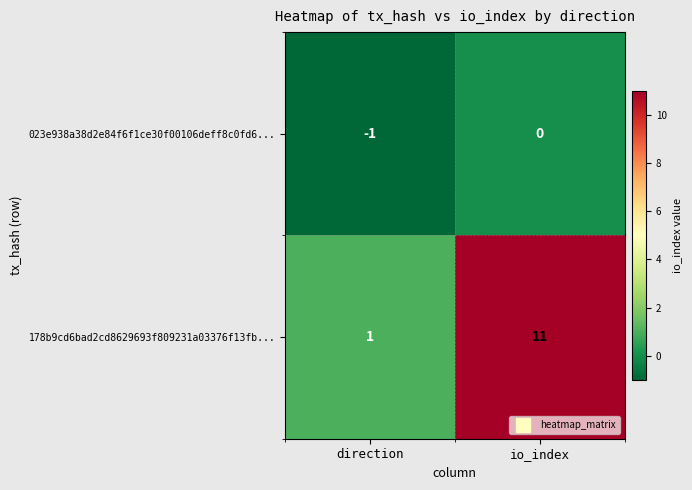

What is the sum of all 178b9cd6bad2cd8629693f809231a03376f13fb... values?

12